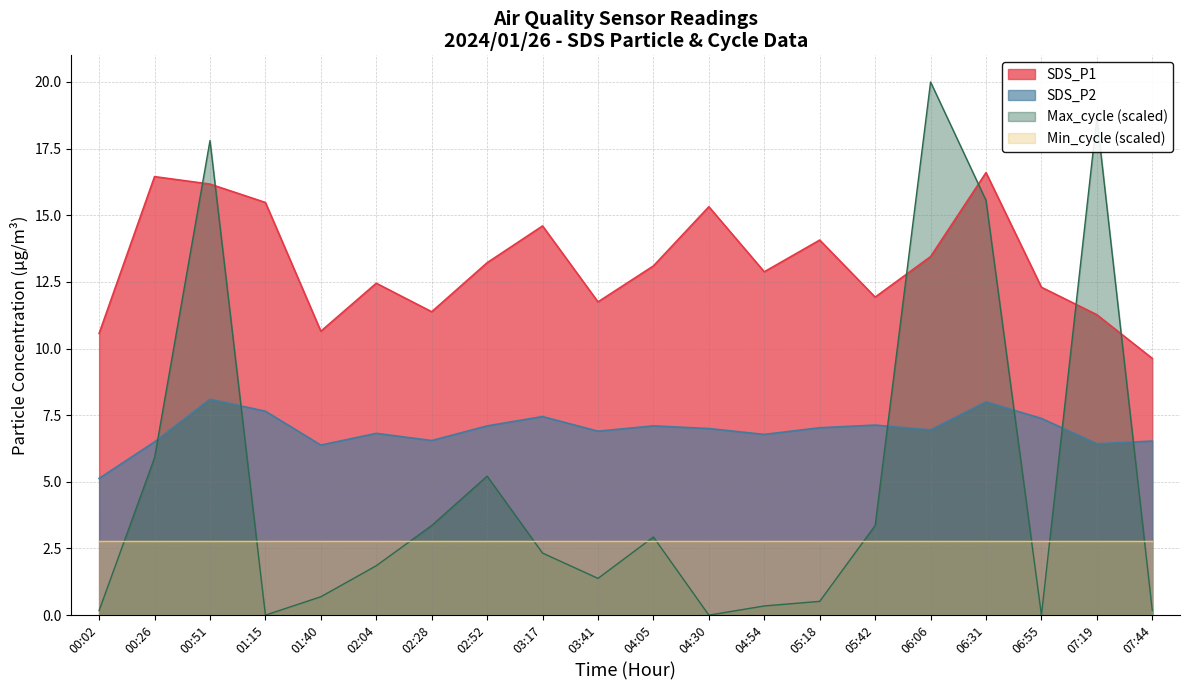

Is the value of SDS_P1 at 03:17 greater than the value of Max_cycle at 03:41?

Yes